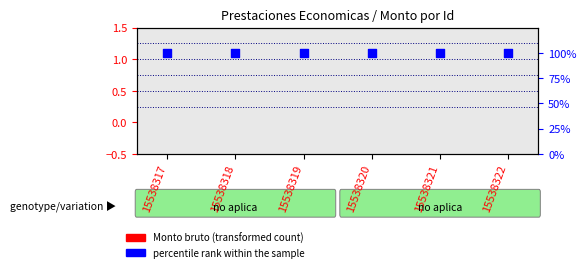

Which series has the largest total across all categories?

percentile rank within the sample